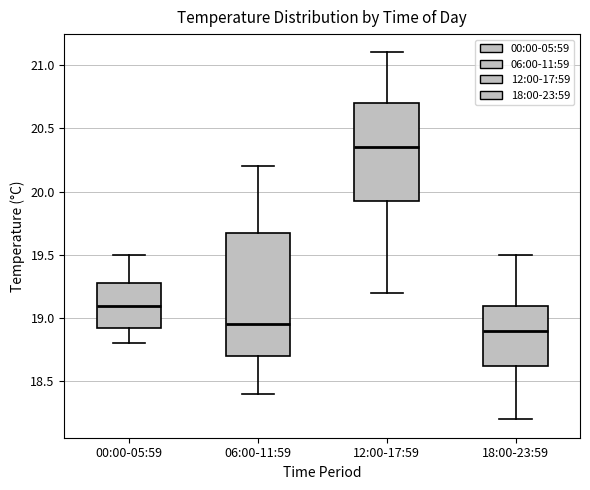

Comparing the boxes themselves (not the whiskers), which one is the tallest?

06:00-11:59